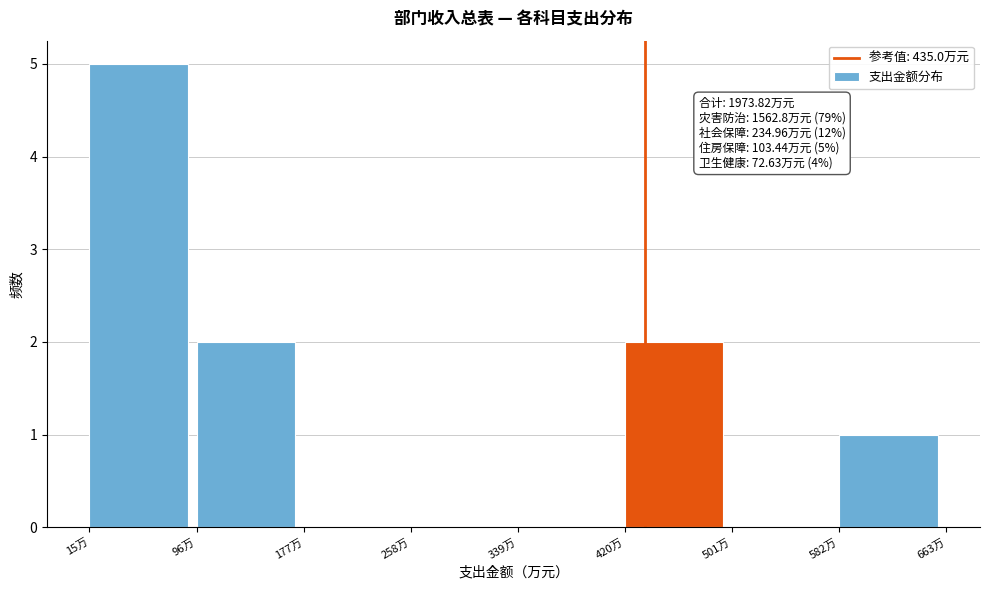

Over which range of the x-axis is the bar tallest?

10 to 100